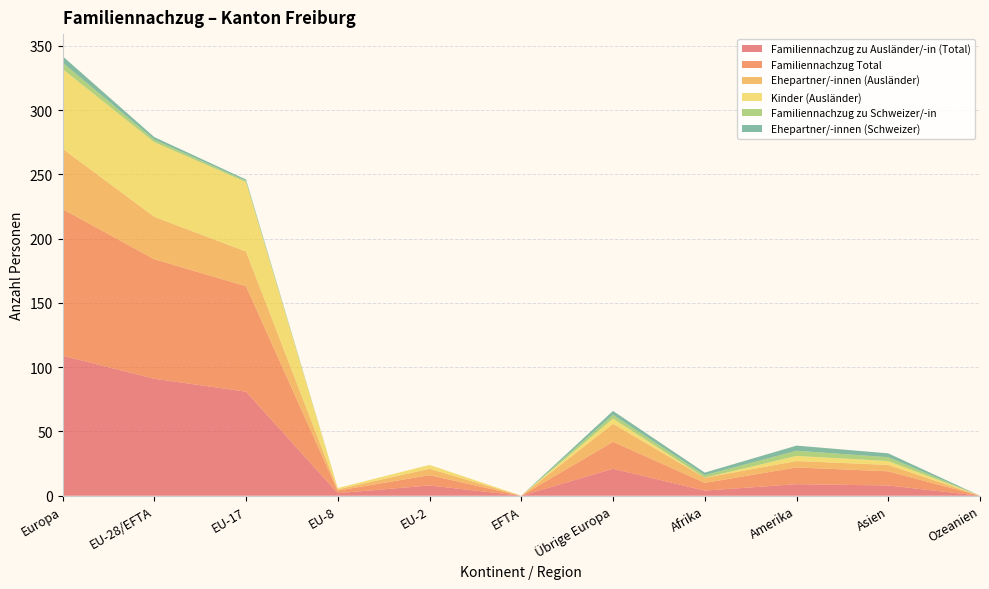

Reading left to right, what are all the values shown in this chart?

Familiennachzug zu Ausländer/-in (Total): Europa=109	EU-28/EFTA=91	EU-17=81	EU-8=2	EU-2=8	EFTA=0	Übrige Europa=21	Afrika=4	Amerika=9	Asien=8	Ozeanien=0
Familiennachzug Total: Europa=114	EU-28/EFTA=93	EU-17=82	EU-8=2	EU-2=8	EFTA=0	Übrige Europa=21	Afrika=6	Amerika=13	Asien=11	Ozeanien=0
Ehepartner/-innen (Ausländer): Europa=47	EU-28/EFTA=33	EU-17=27	EU-8=1	EU-2=5	EFTA=0	Übrige Europa=14	Afrika=4	Amerika=5	Asien=5	Ozeanien=0
Kinder (Ausländer): Europa=62	EU-28/EFTA=58	EU-17=54	EU-8=1	EU-2=3	EFTA=0	Übrige Europa=4	Afrika=0	Amerika=4	Asien=3	Ozeanien=0
Familiennachzug zu Schweizer/-in: Europa=5	EU-28/EFTA=2	EU-17=1	EU-8=0	EU-2=0	EFTA=0	Übrige Europa=3	Afrika=2	Amerika=4	Asien=3	Ozeanien=0
Ehepartner/-innen (Schweizer): Europa=5	EU-28/EFTA=2	EU-17=1	EU-8=0	EU-2=0	EFTA=0	Übrige Europa=3	Afrika=2	Amerika=4	Asien=3	Ozeanien=0